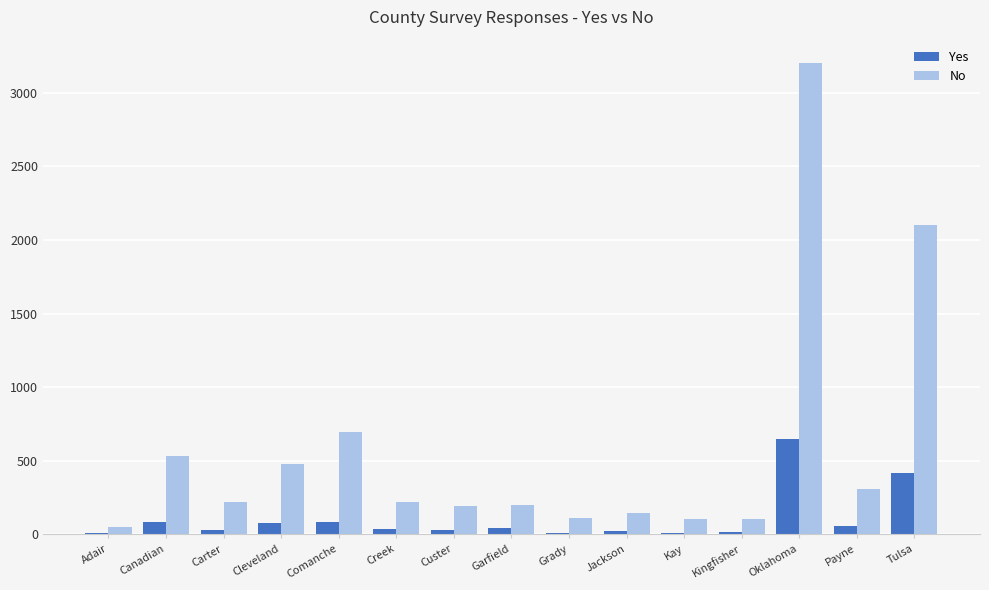

Is it true that Yes equals 85 at Canadian?

True